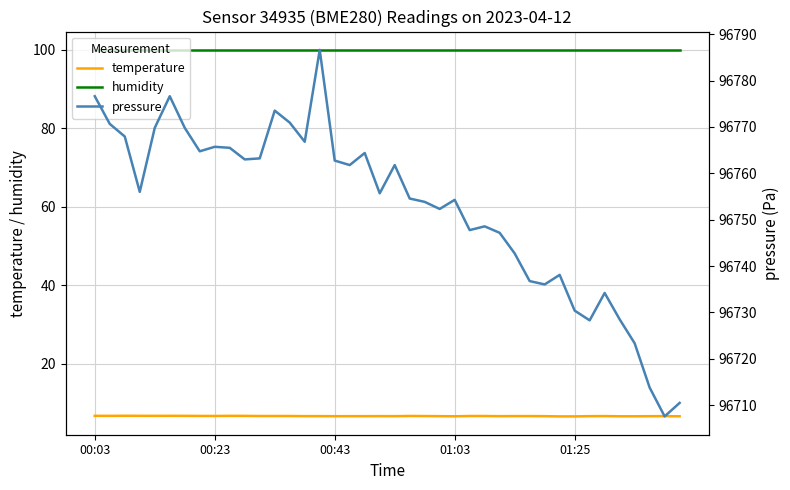

What is the total value across all series at 10?

96869.7